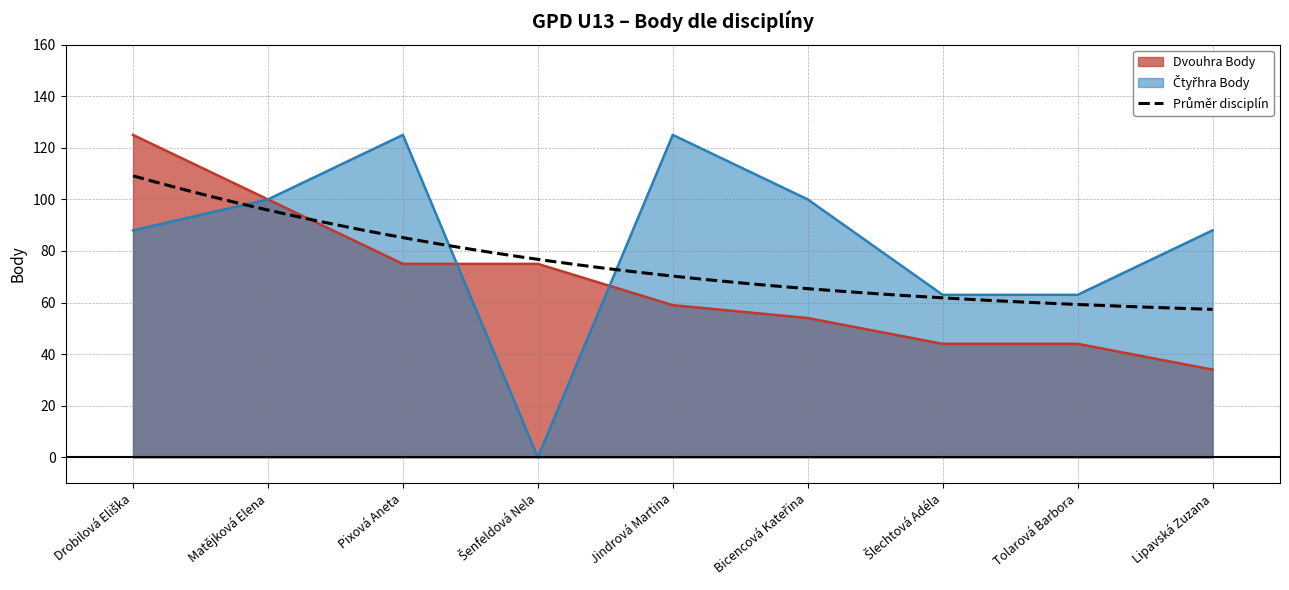

Which category has the highest value in the Čtyřhra Body series?

Pixová Aneta